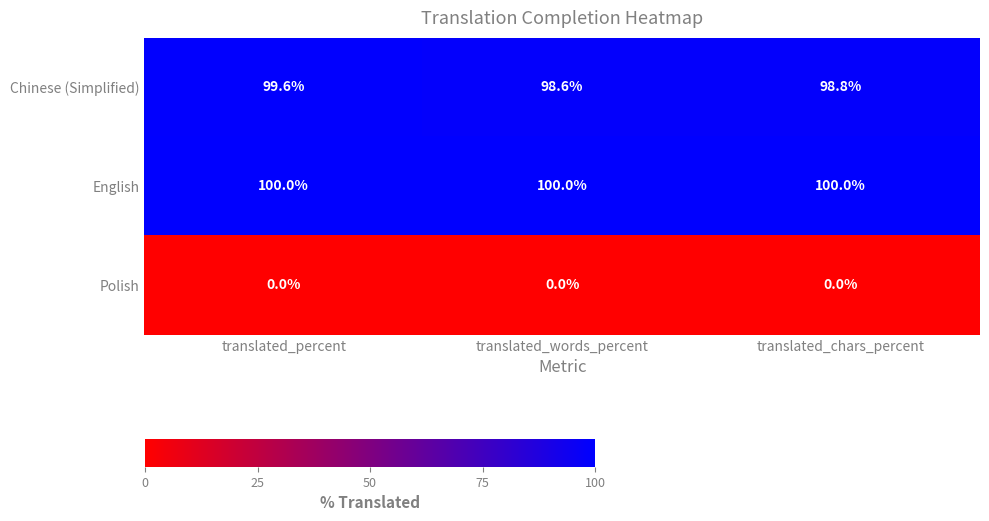

How many categories are shown in the chart?

3